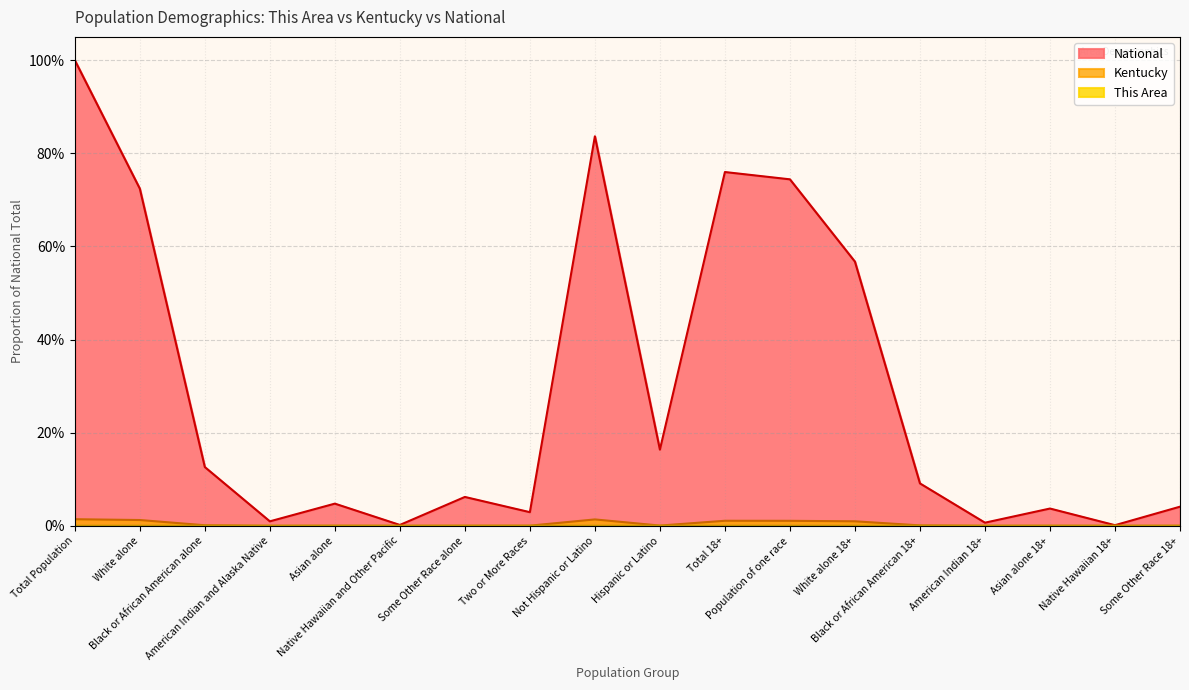

True or false: This Area and Kentucky cross at least once.

False